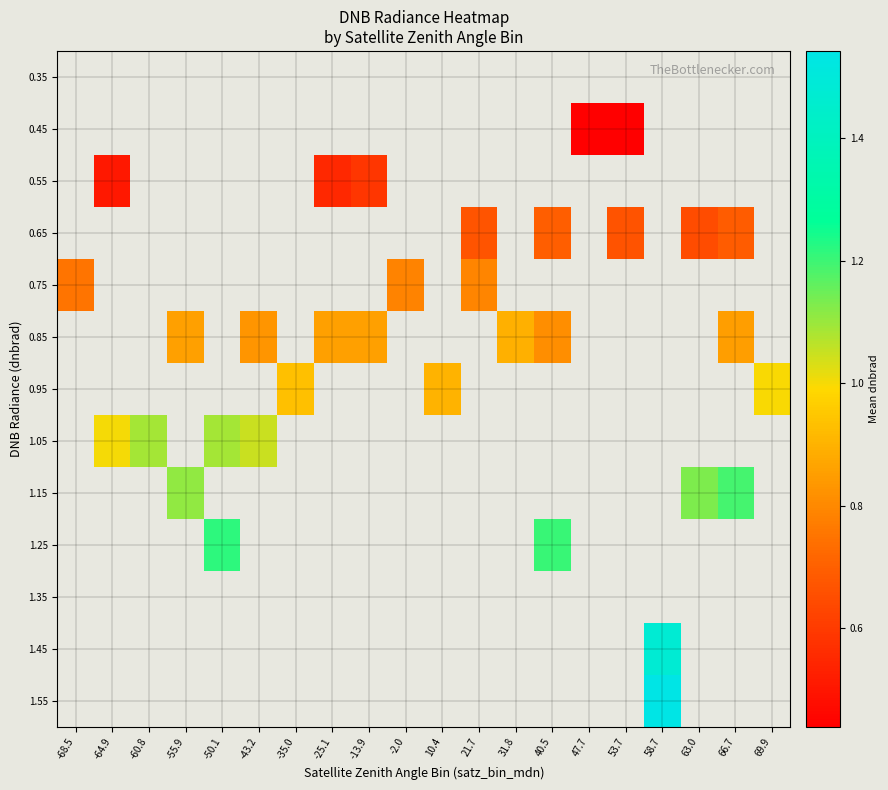

Which category has the highest value across all series?

58.7